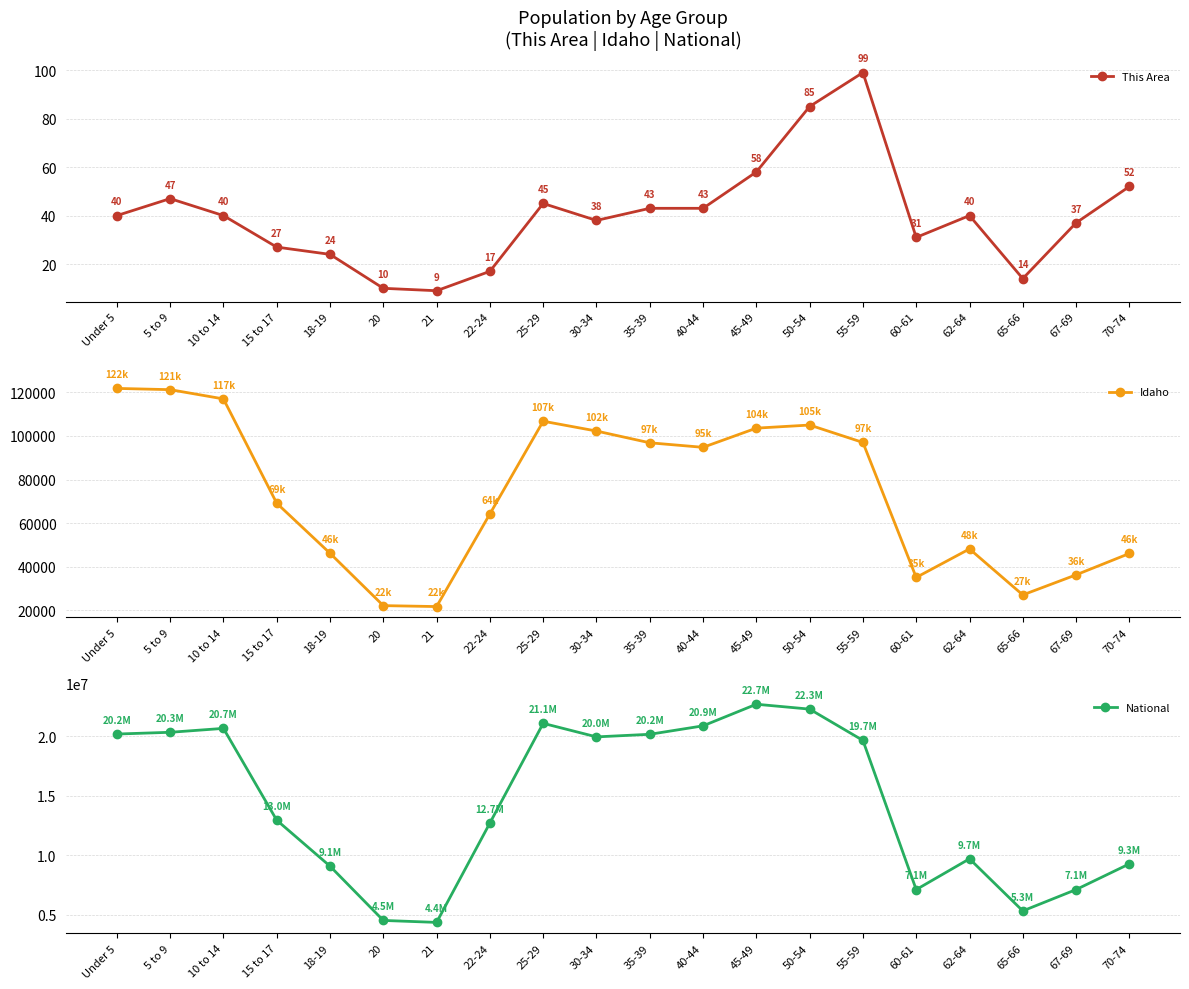

List the series in order of their peak value, highest first.

National, Idaho, This Area